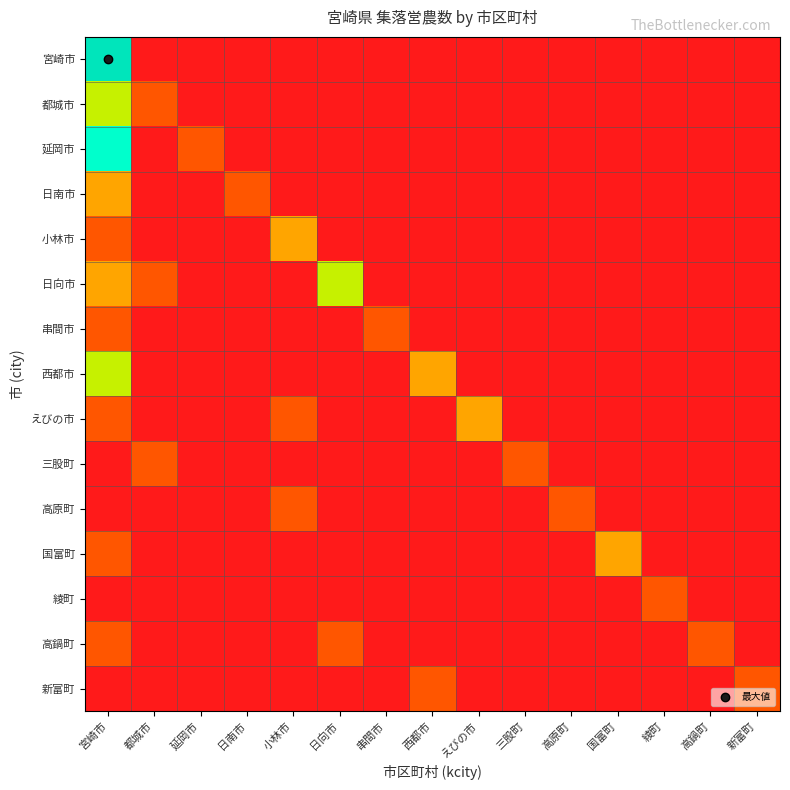

Which has a higher value, 三股町 or 小林市?

三股町